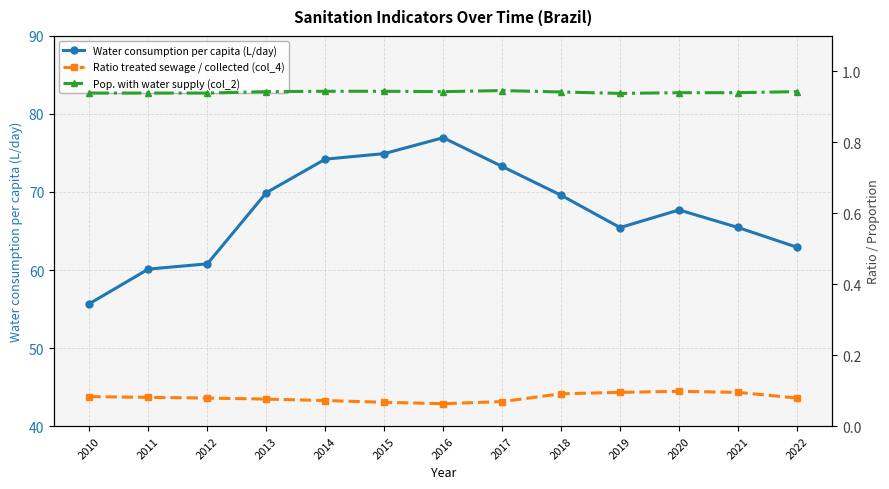

List the series in order of their peak value, highest first.

Water consumption per capita (L/day), Pop. with water supply (col_2), Ratio treated sewage / collected (col_4)